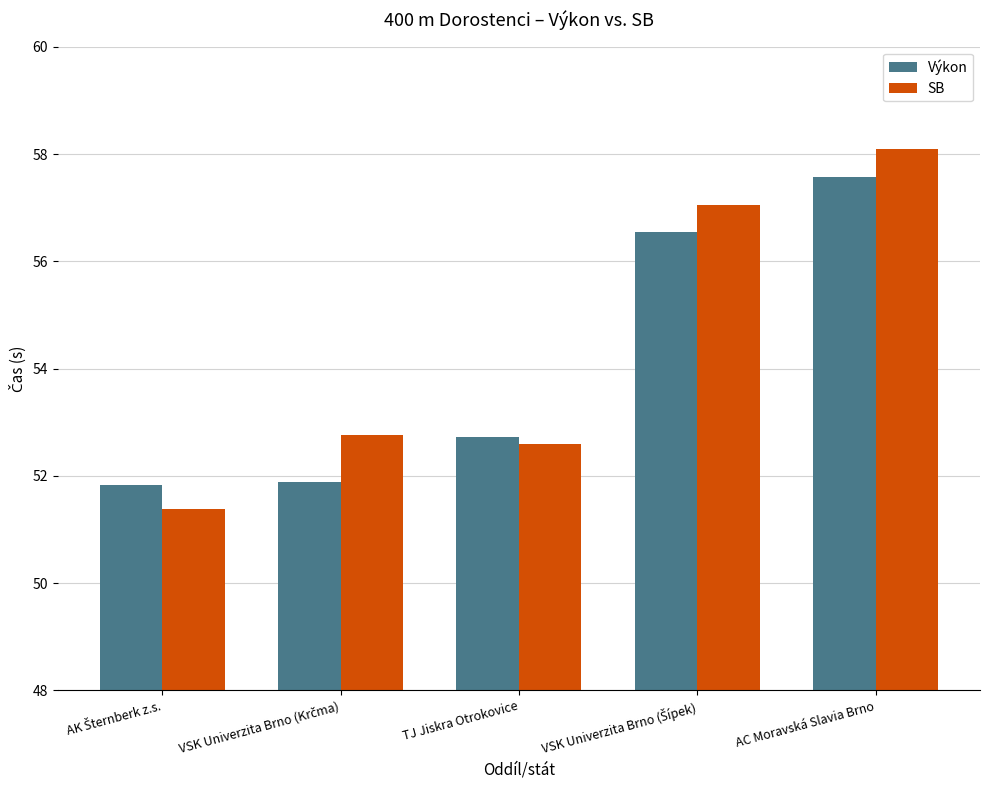

How many series are shown in this chart?

2